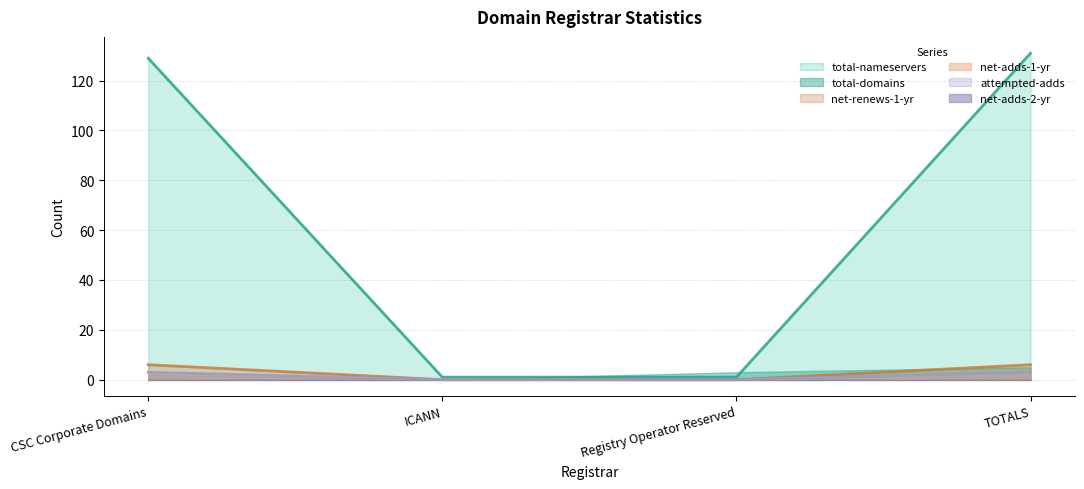

What is the label of the 2nd point from the left?

ICANN